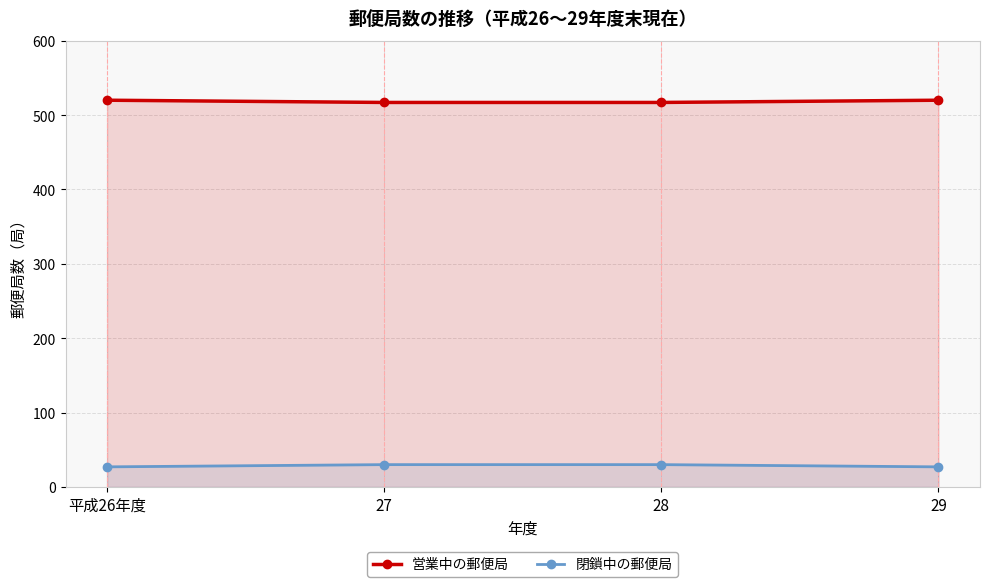

What is the minimum value for 営業中の郵便局?

517